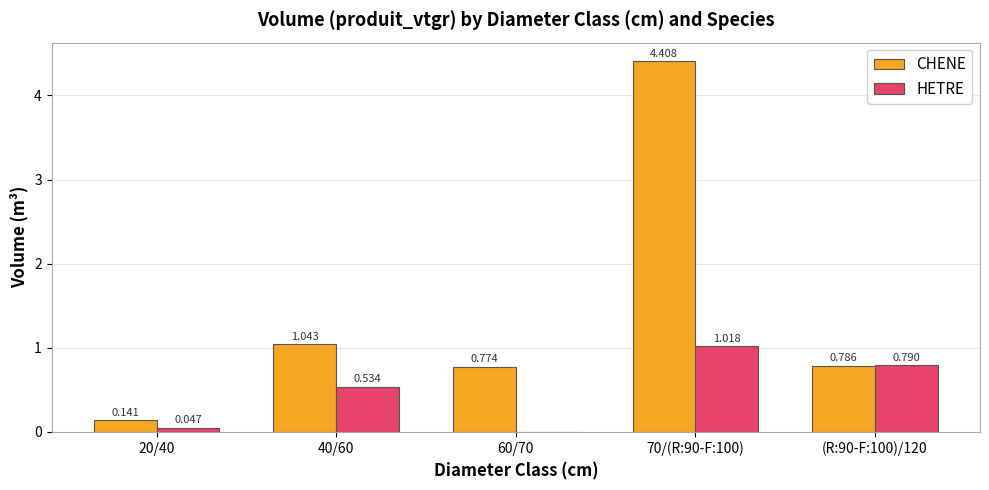

Between 40/60 and 70/(R:90-F:100), which series saw the biggest shift?

CHENE